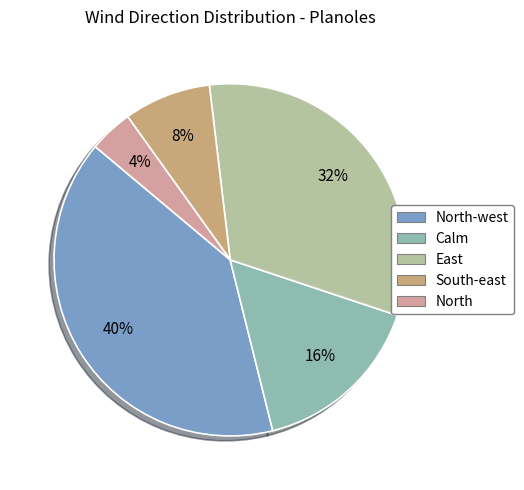

What percentage is the East slice, to the nearest percent?

32%